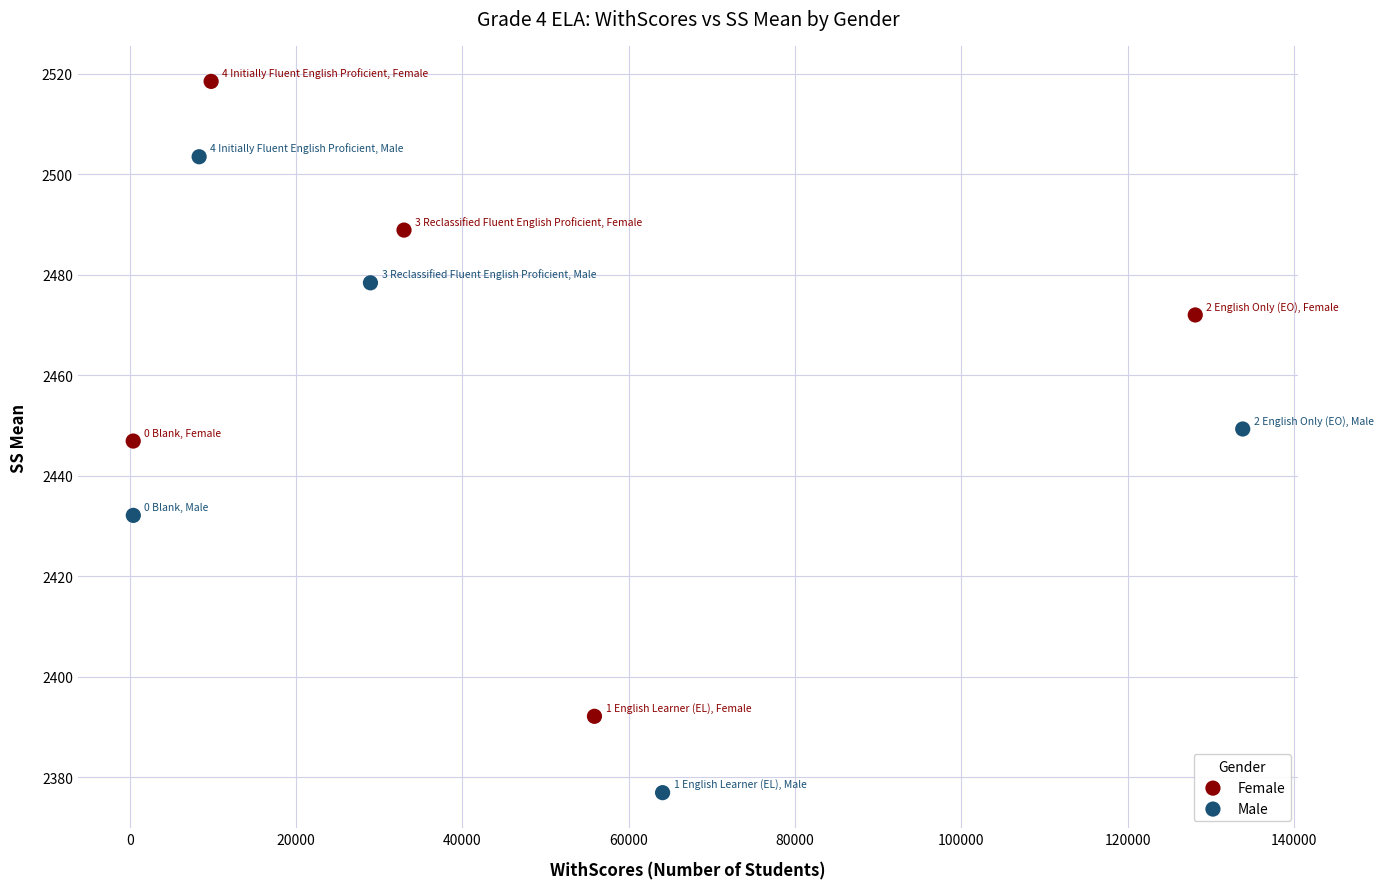

Which series contains the lowest Y value?

Male